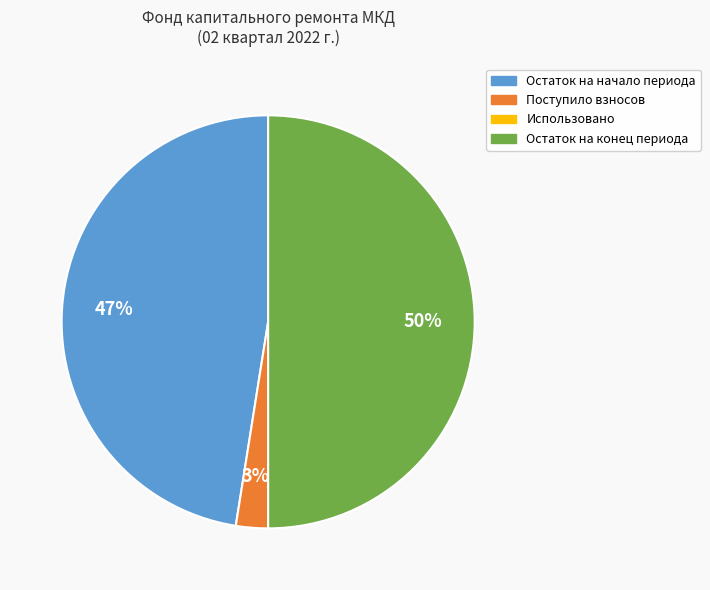

What is the largest slice in the pie chart?

Остаток на конец периода